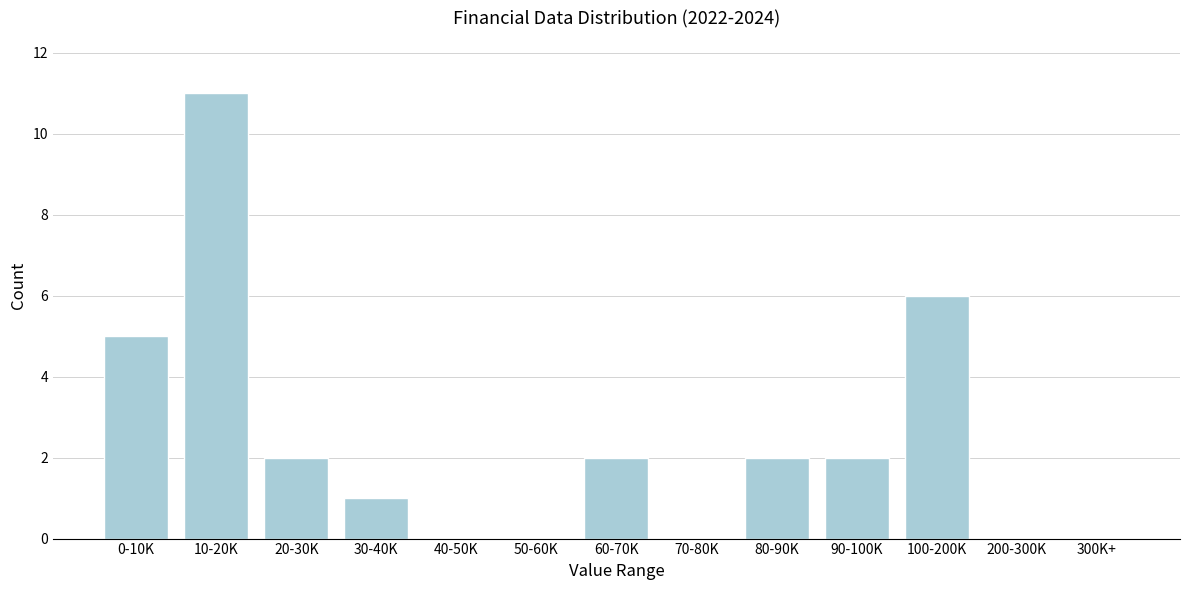

Reading left to right, what are all the values shown in this chart?

0-10K=5	10-20K=11	20-30K=2	30-40K=1	40-50K=0	50-60K=0	60-70K=2	70-80K=0	80-90K=2	90-100K=2	100-200K=6	200-300K=0	300K+=0